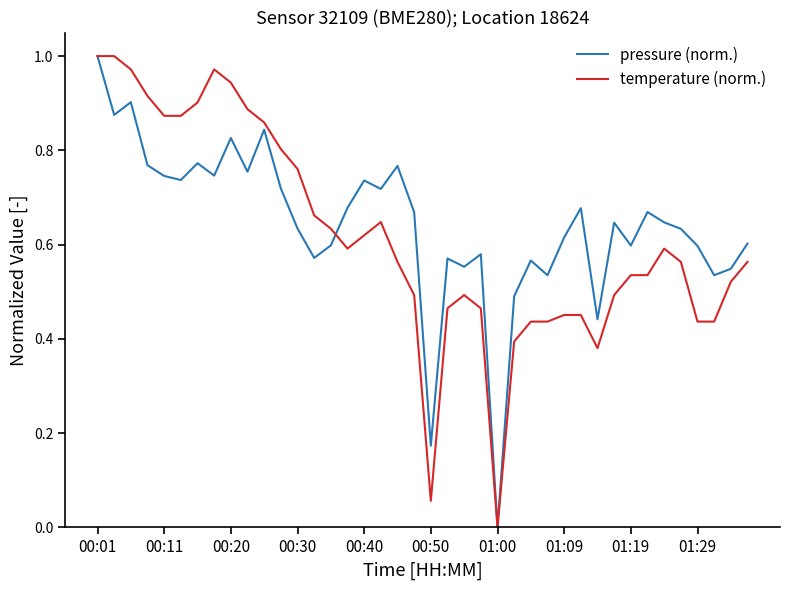

Rank the series at 00:50 from highest to lowest value.

pressure (norm.), temperature (norm.)